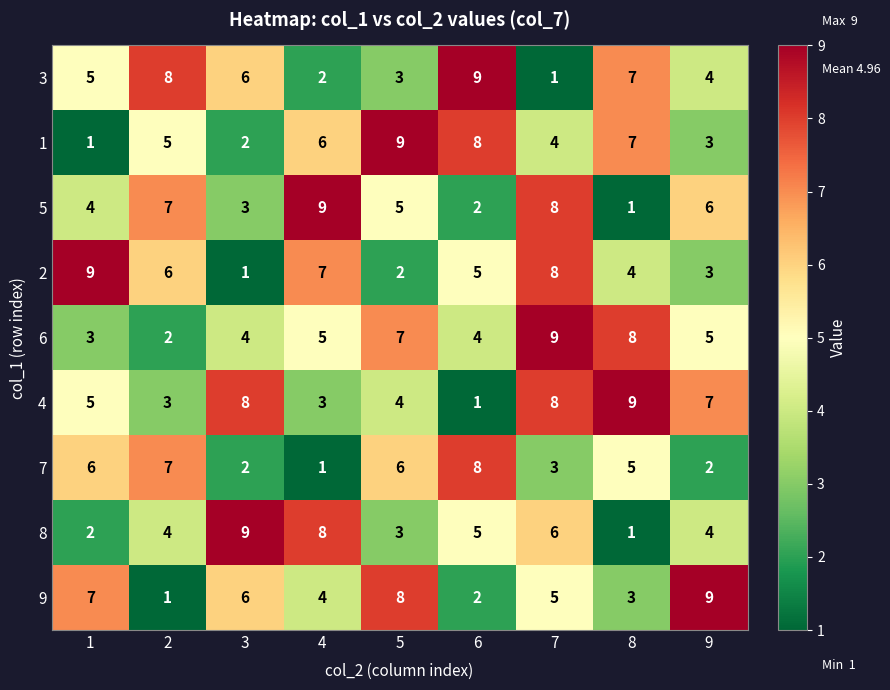

What is the difference between the highest and lowest values at 3?

8